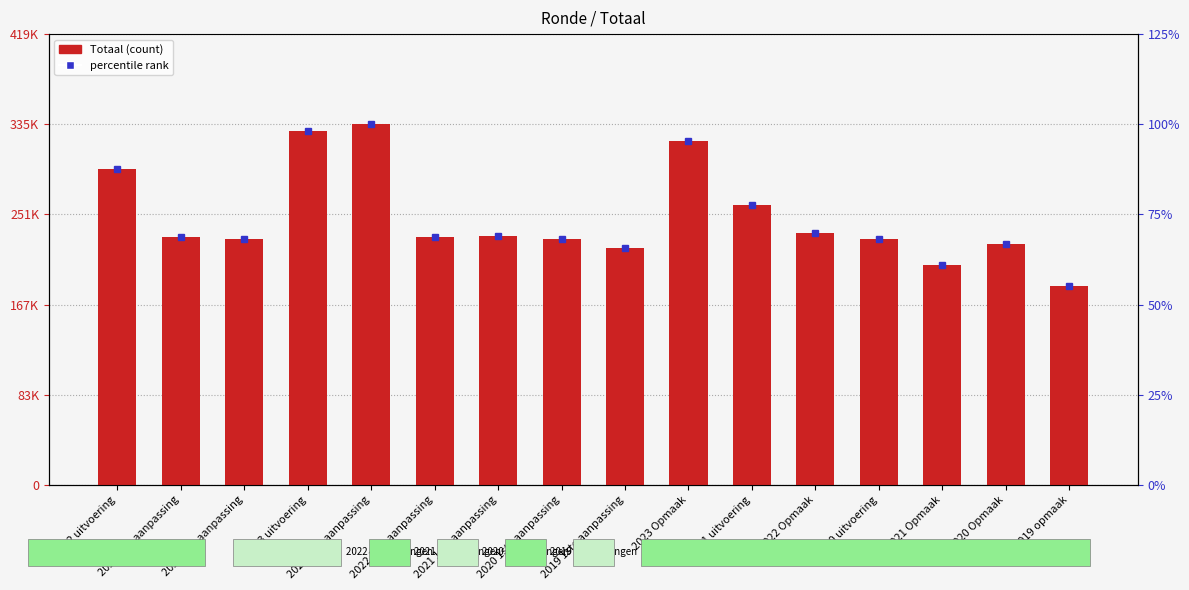

Rank the categories by value from highest to lowest.

2023 1ste aanpassing, 2023 uitvoering, 2023 Opmaak, 2022 uitvoering, 2021 uitvoering, 2022 Opmaak, 2021 1ste aanpassing, 2022 2de aanpassing, 2022 1ste aanpassing, 2020 2de aanpassing, 2020 1ste aanpassing, 2020 uitvoering, 2020 Opmaak, 2019 1ste aanpassing, 2021 Opmaak, 2019 opmaak